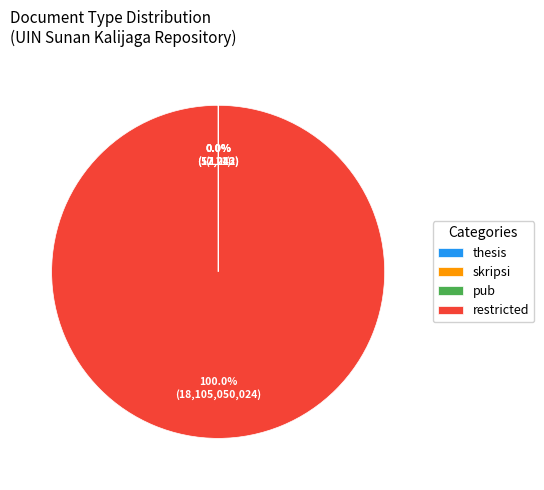

To the nearest percent, what is the difference between the largest and smallest slice percentages?

100%